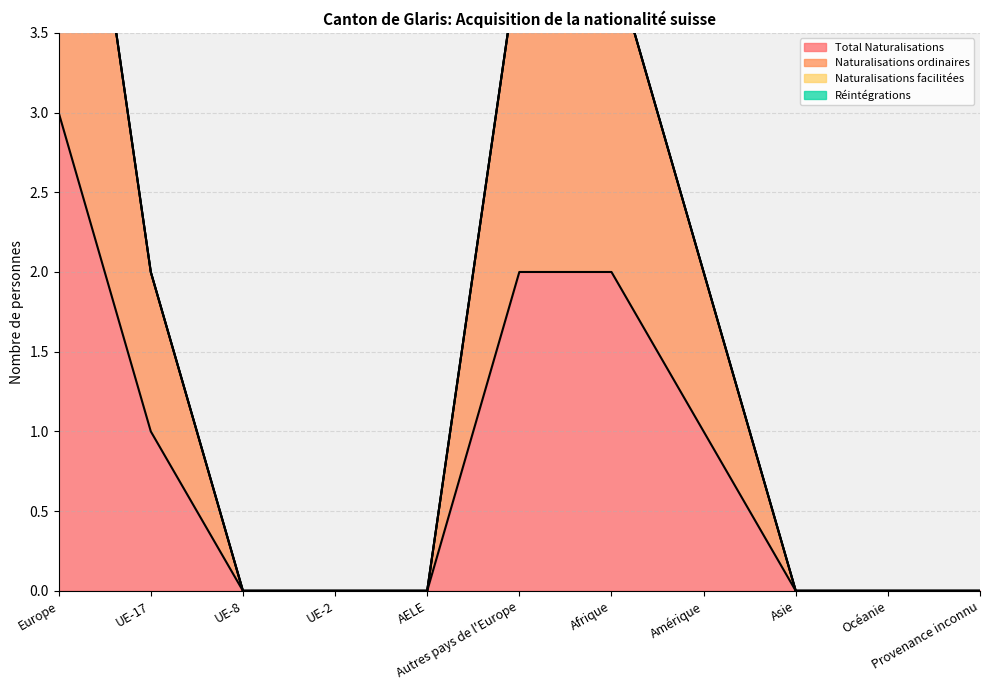

What is the highest value of the Total Naturalisations series?

3